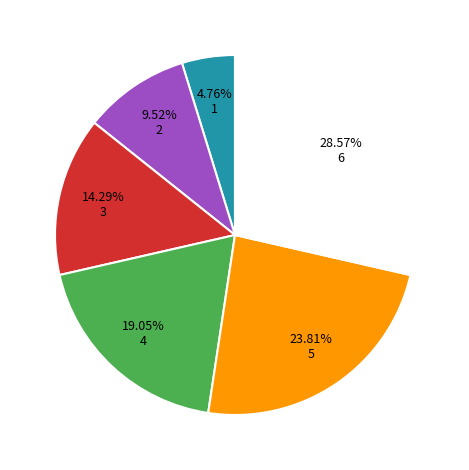

Is there a majority slice in this chart?

No